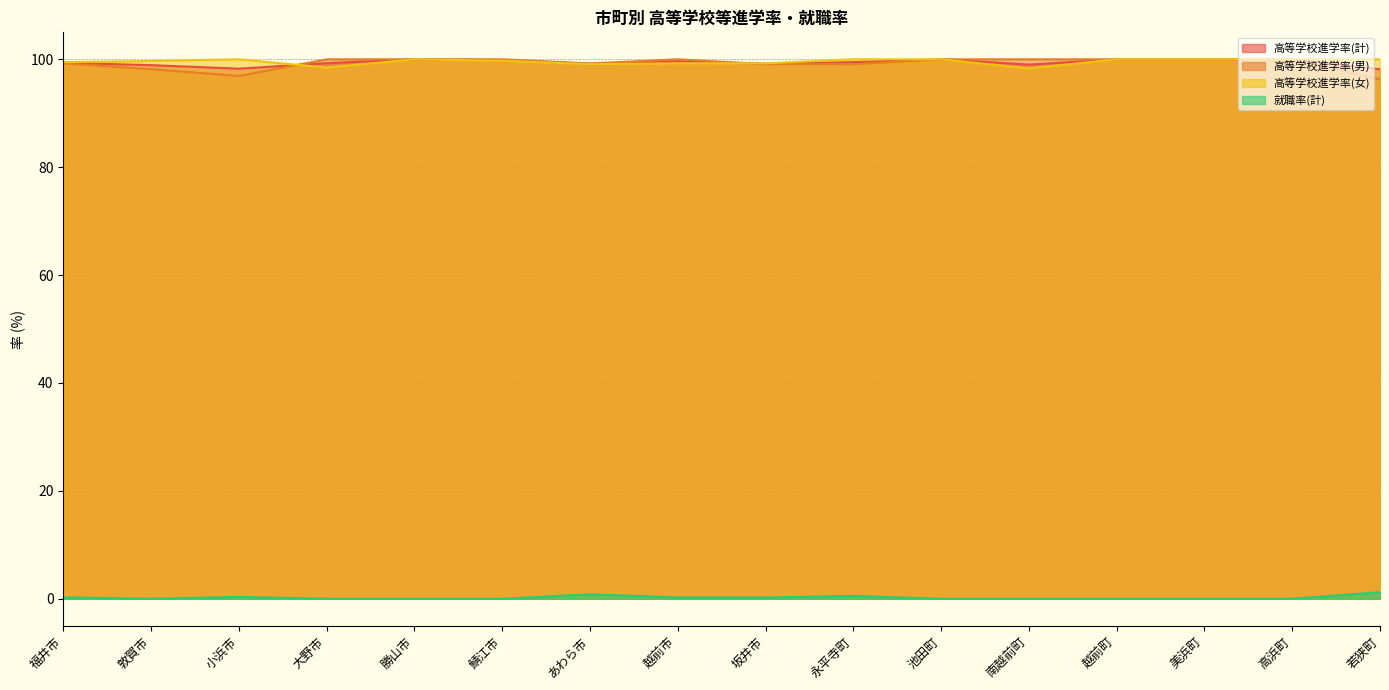

Where does the 高等学校進学率(計) series first go above 99?

福井市